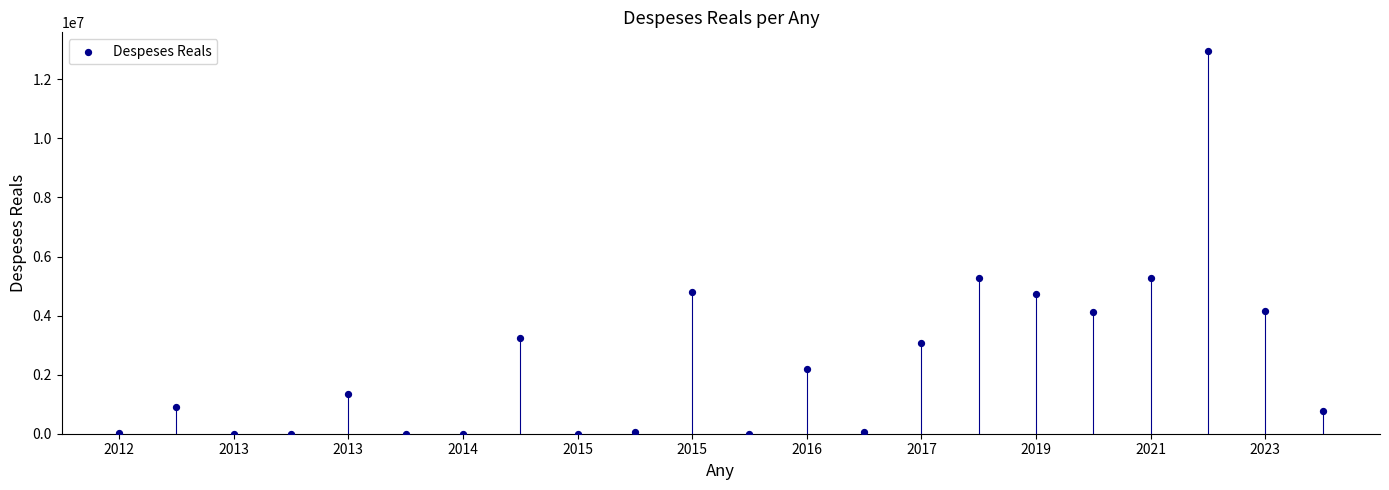

Count the number of points in this scatter plot.

22